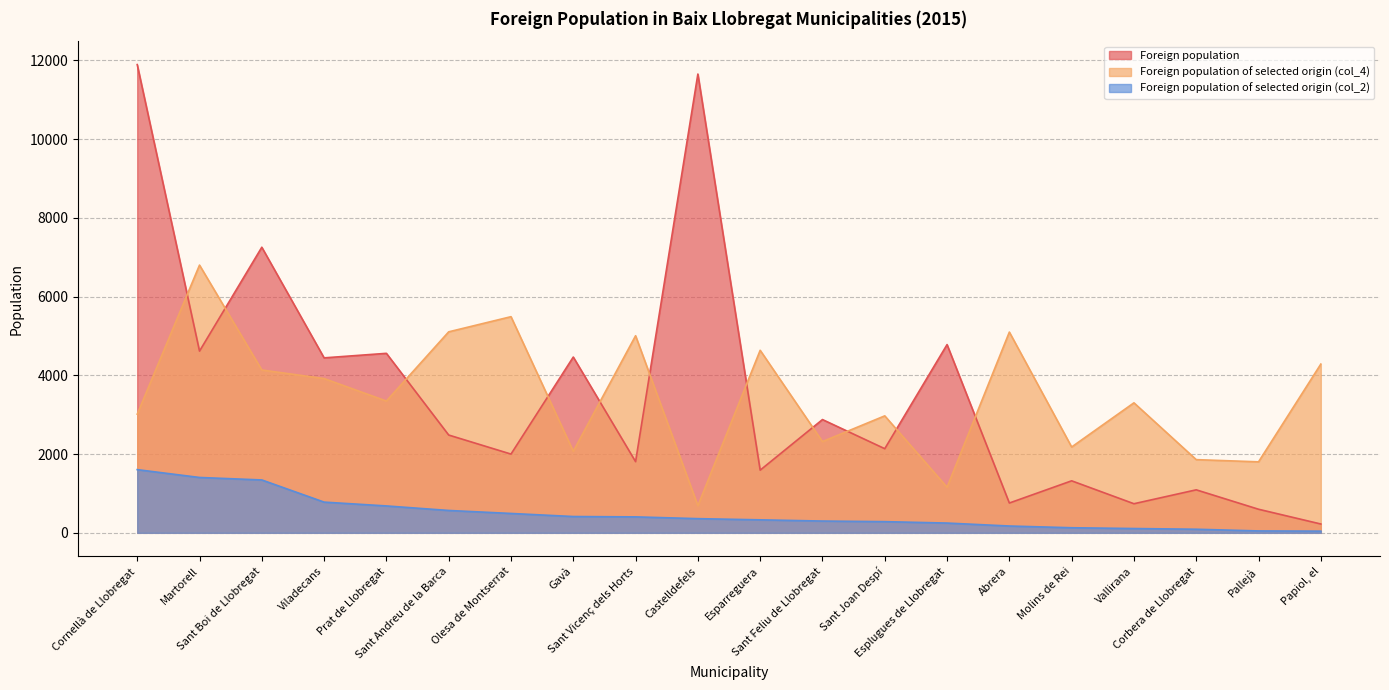

How many values in the Foreign population of selected origin (col_4) series are below 3347?

10